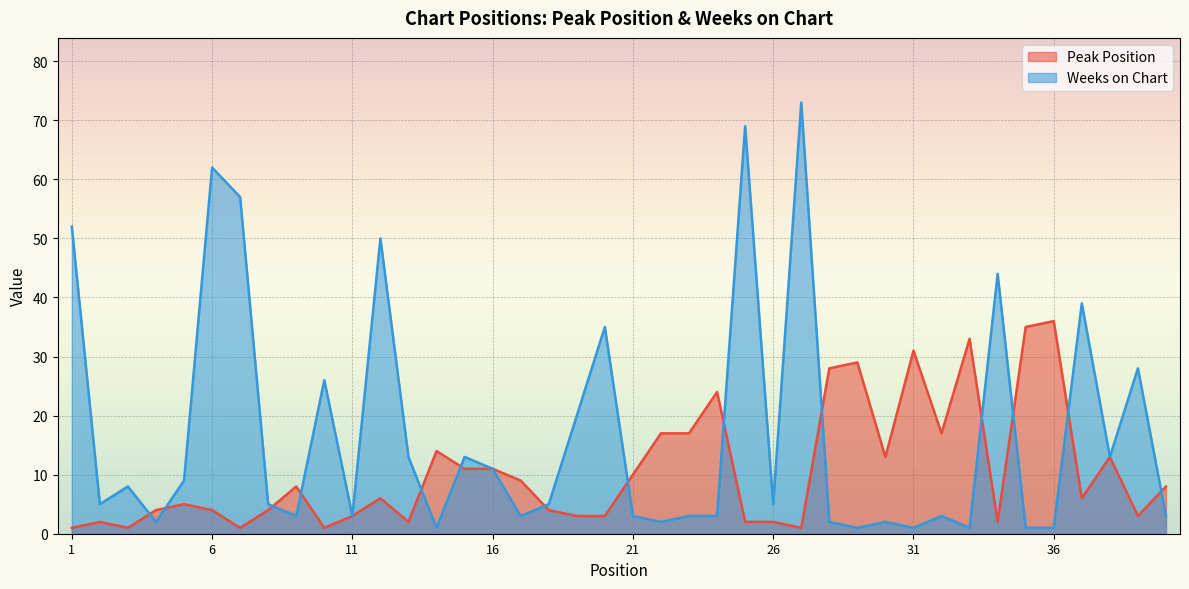

What is the difference between the highest and lowest values at 4?

2